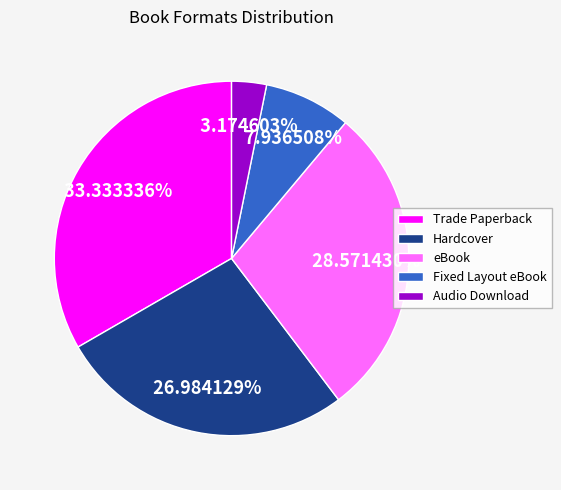

To the nearest percent, what portion does Hardcover represent?

27%